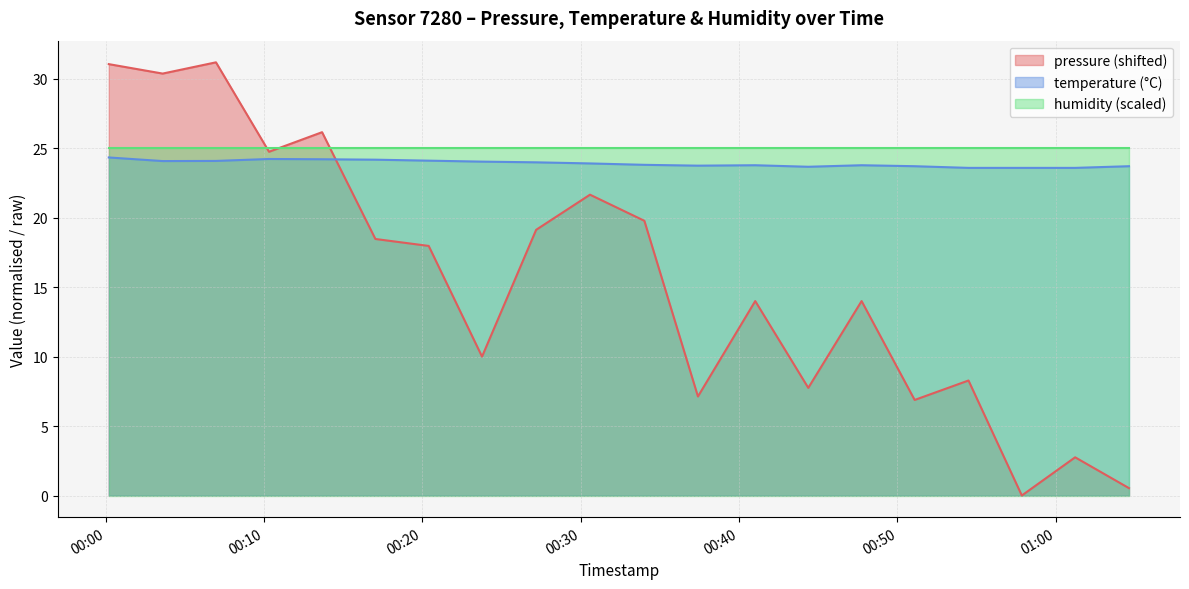

True or false: temperature (°C) and pressure (shifted) cross at least once.

True